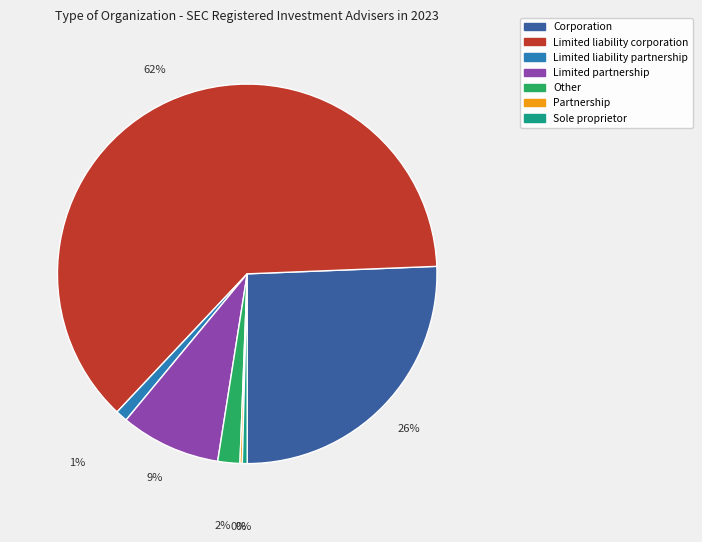

To the nearest percent, what is the difference between the largest and smallest slice percentages?

62%